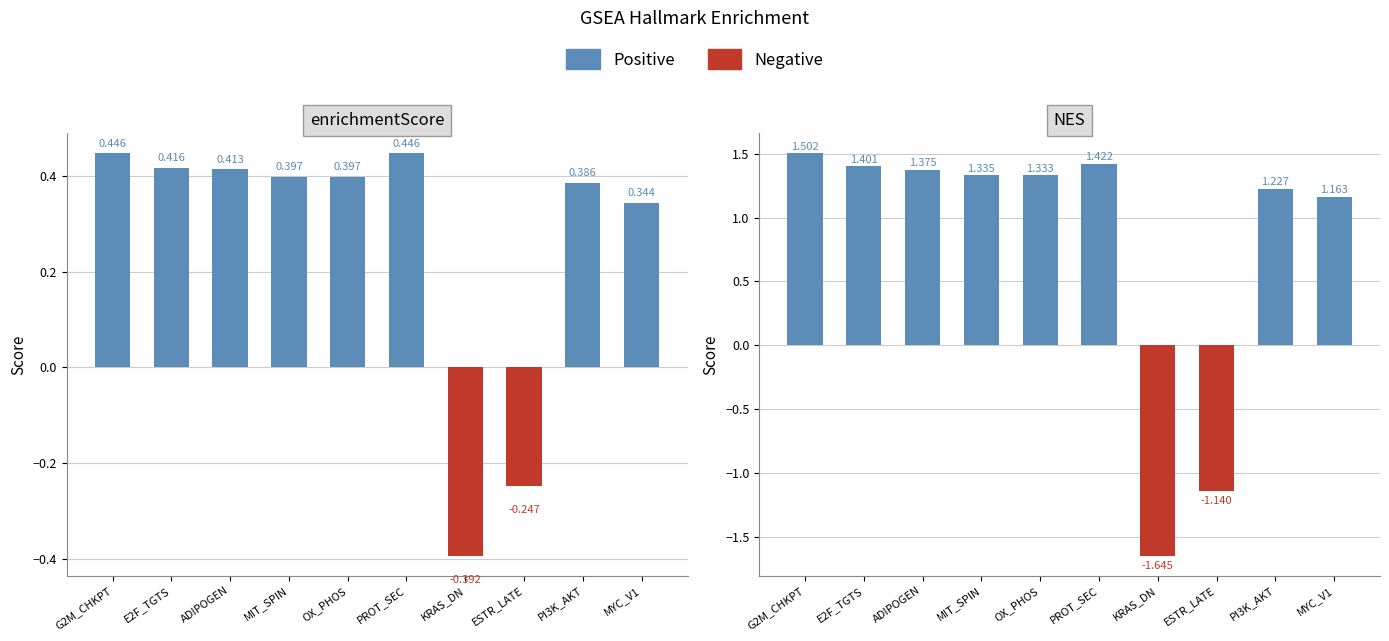

What is the sum of the enrichmentScore values at MYC_V1 and ADIPOGEN?

0.8